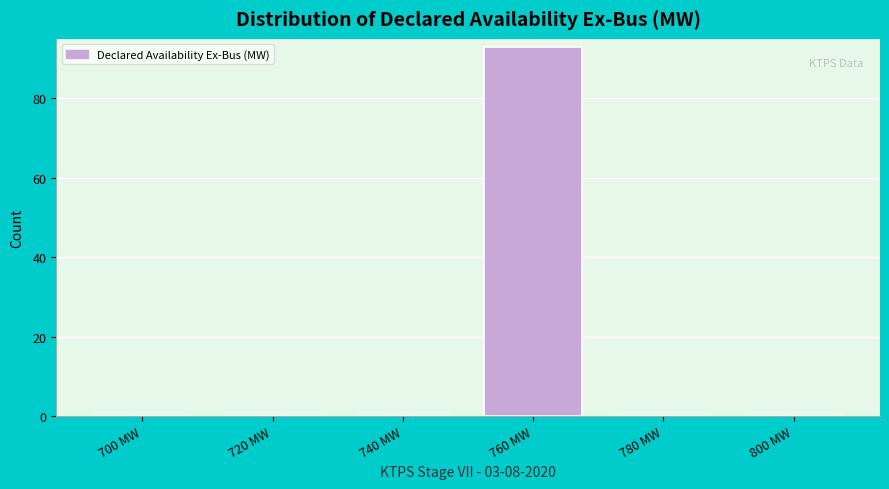

Reading right to left, what are all the values shown in this chart?

800 MW=0	780 MW=0	760 MW=93	740 MW=0	720 MW=0	700 MW=0